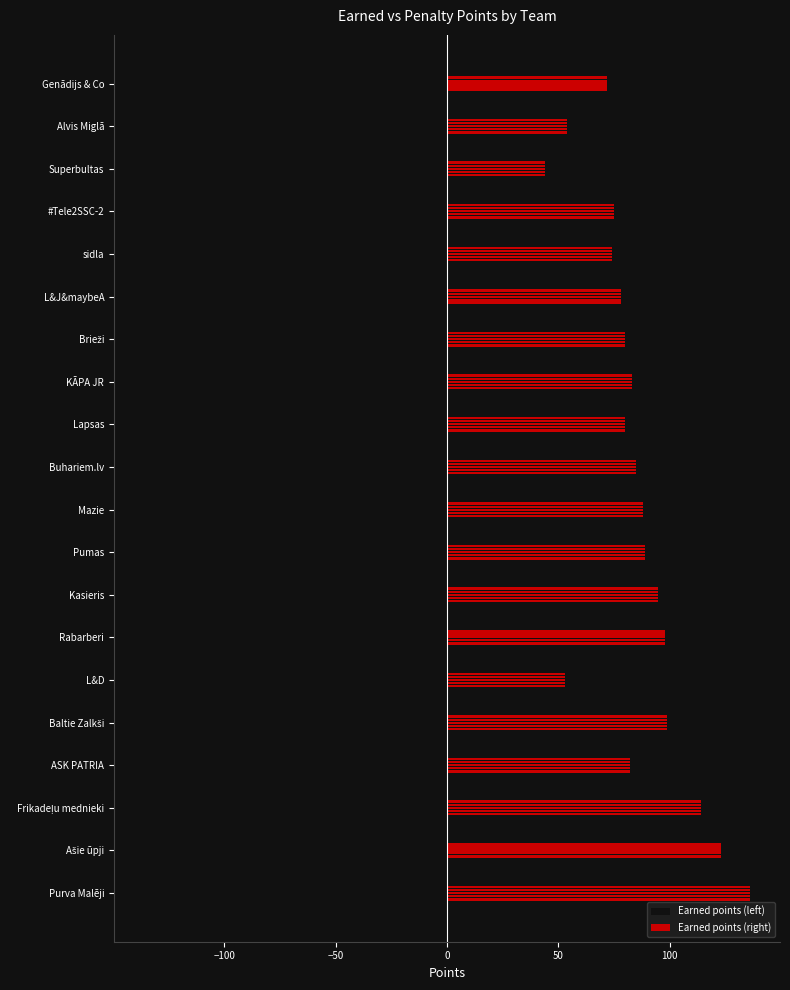

Where is Earned points (left) nearest to the value -90?

Pumas